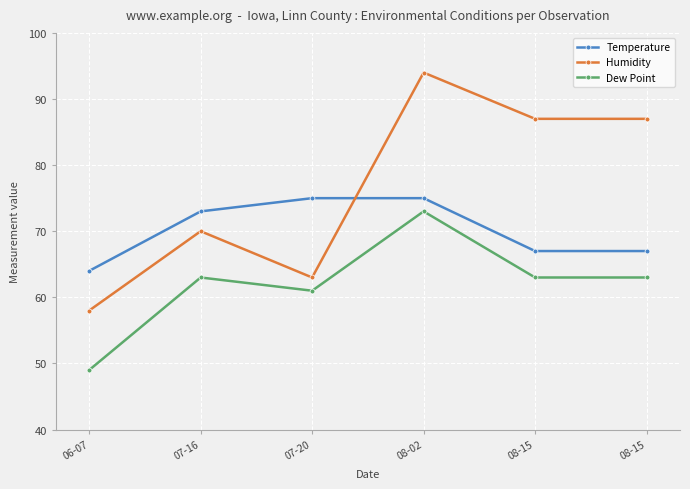

Which series has the largest total across all categories?

Humidity